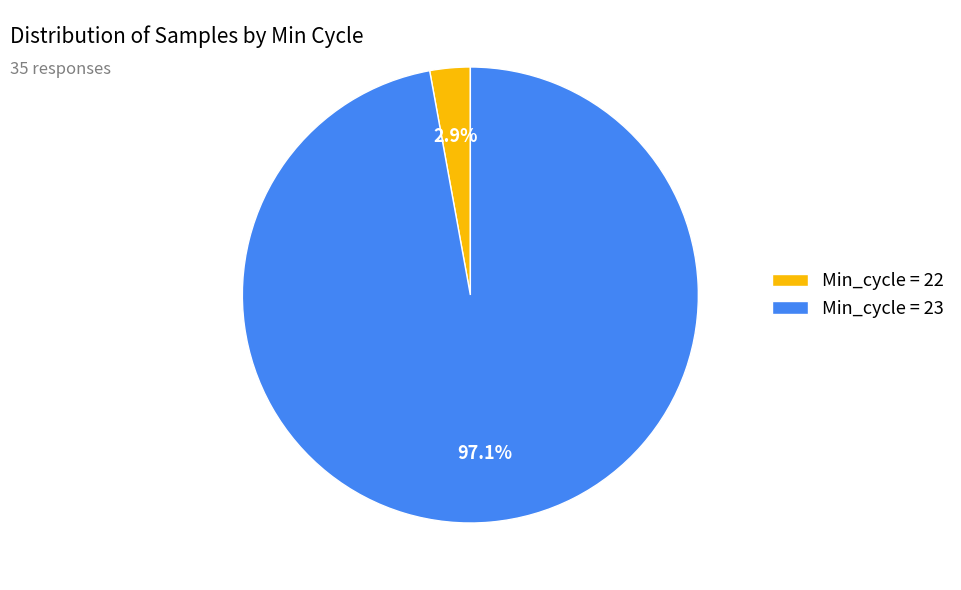

Combined, do Min_cycle = 23 and Min_cycle = 22 account for over 50%?

Yes